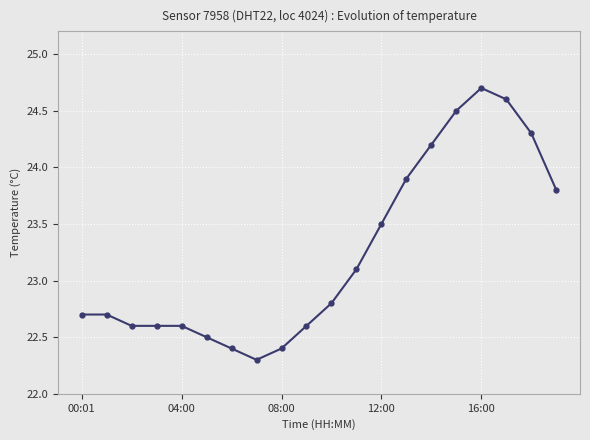

How many lines are shown in the chart?

1